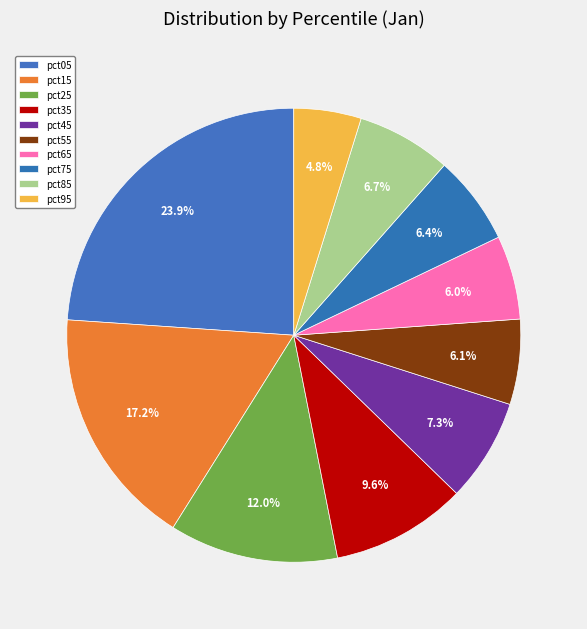

How many segments does this pie chart have?

10